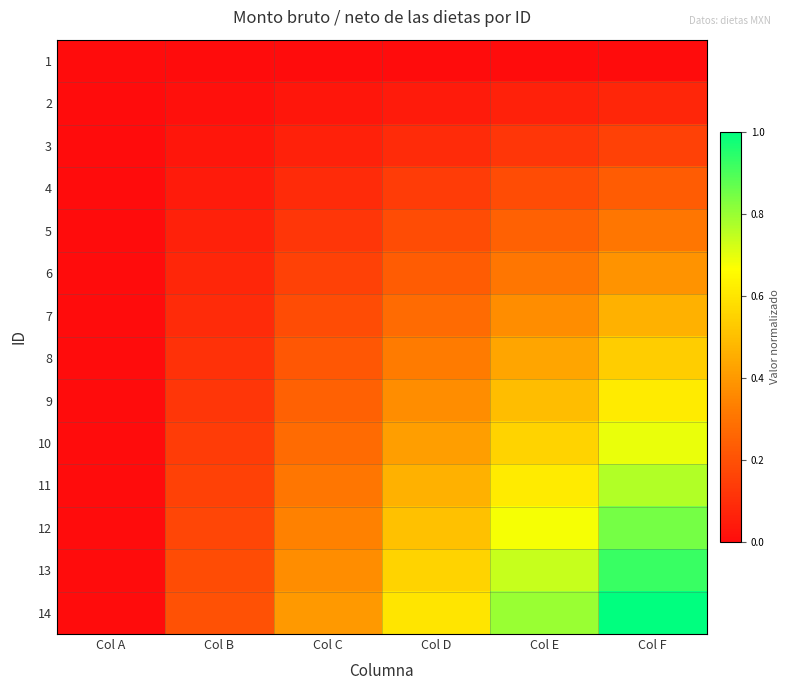

Reading left to right, list all the values displayed in this chart.

1: Col A=0.0	Col B=0.0	Col C=0.0	Col D=0.0	Col E=0.0	Col F=0.0
2: Col A=0.0	Col B=0.0	Col C=0.0	Col D=0.0	Col E=0.1	Col F=0.1
3: Col A=0.0	Col B=0.0	Col C=0.1	Col D=0.1	Col E=0.1	Col F=0.2
4: Col A=0.0	Col B=0.0	Col C=0.1	Col D=0.1	Col E=0.2	Col F=0.2
5: Col A=0.0	Col B=0.1	Col C=0.1	Col D=0.2	Col E=0.2	Col F=0.3
6: Col A=0.0	Col B=0.1	Col C=0.2	Col D=0.2	Col E=0.3	Col F=0.4
7: Col A=0.0	Col B=0.1	Col C=0.2	Col D=0.3	Col E=0.4	Col F=0.5
8: Col A=0.0	Col B=0.1	Col C=0.2	Col D=0.3	Col E=0.4	Col F=0.5
9: Col A=0.0	Col B=0.1	Col C=0.2	Col D=0.4	Col E=0.5	Col F=0.6
10: Col A=0.0	Col B=0.1	Col C=0.3	Col D=0.4	Col E=0.6	Col F=0.7
11: Col A=0.0	Col B=0.2	Col C=0.3	Col D=0.5	Col E=0.6	Col F=0.8
12: Col A=0.0	Col B=0.2	Col C=0.3	Col D=0.5	Col E=0.7	Col F=0.8
13: Col A=0.0	Col B=0.2	Col C=0.4	Col D=0.6	Col E=0.7	Col F=0.9
14: Col A=0.0	Col B=0.2	Col C=0.4	Col D=0.6	Col E=0.8	Col F=1.0